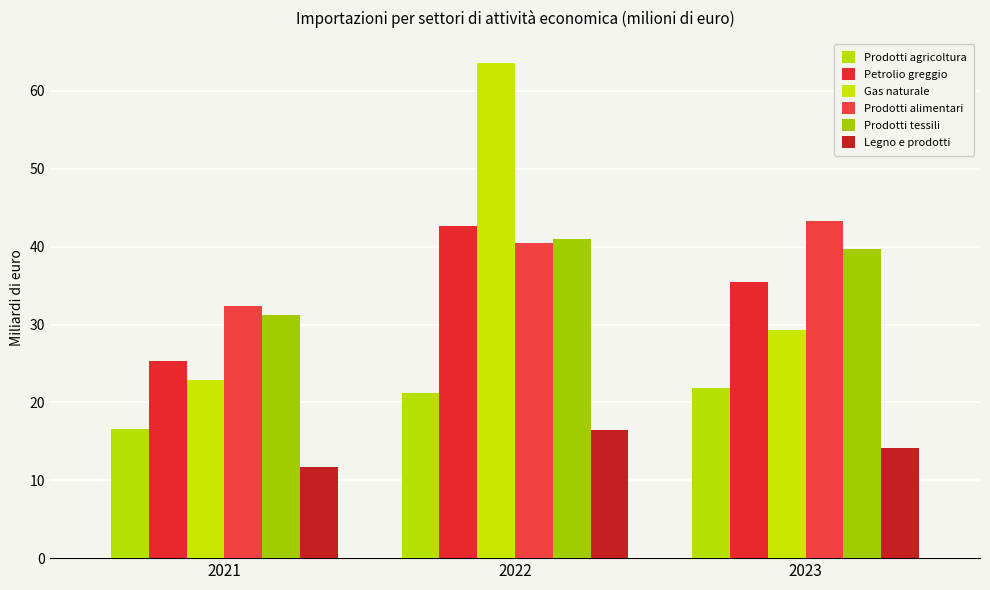

What value does the Prodotti alimentari series have at 2021?

32.4